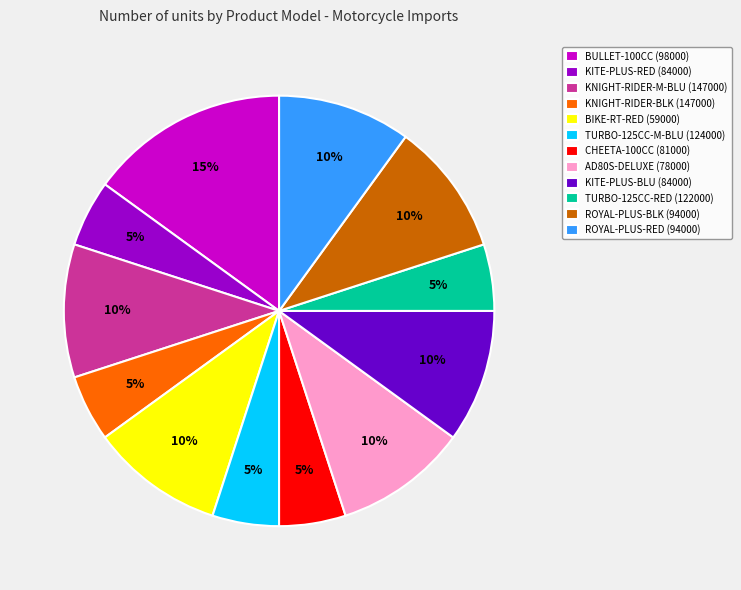

Which slice is the largest?

BULLET-100CC (98000)